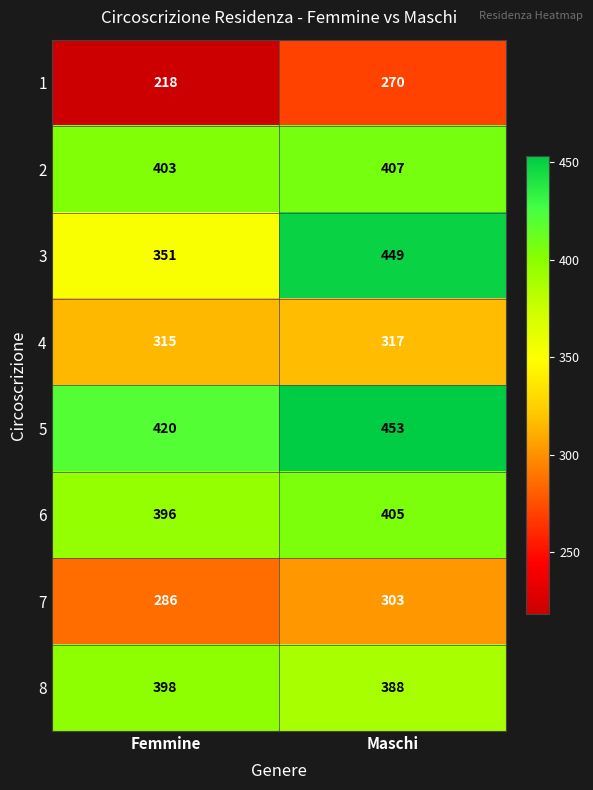

True or false: 6 has a value of 635 at Femmine.

False